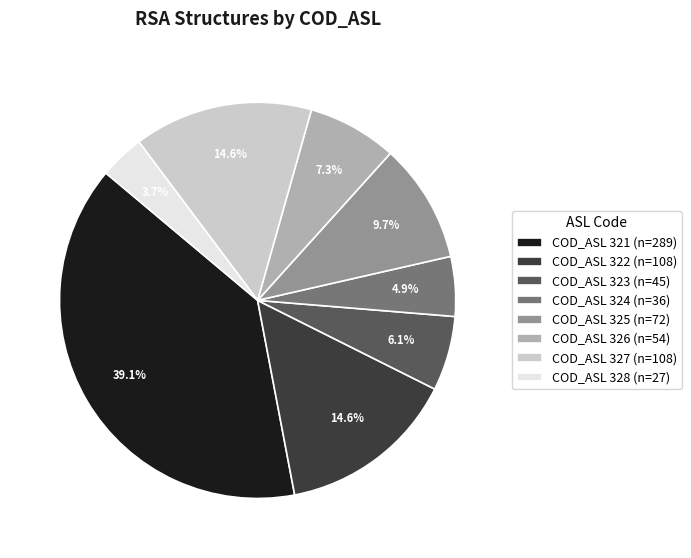

Which category has the smallest portion of the pie?

COD_ASL 328 (n=27)